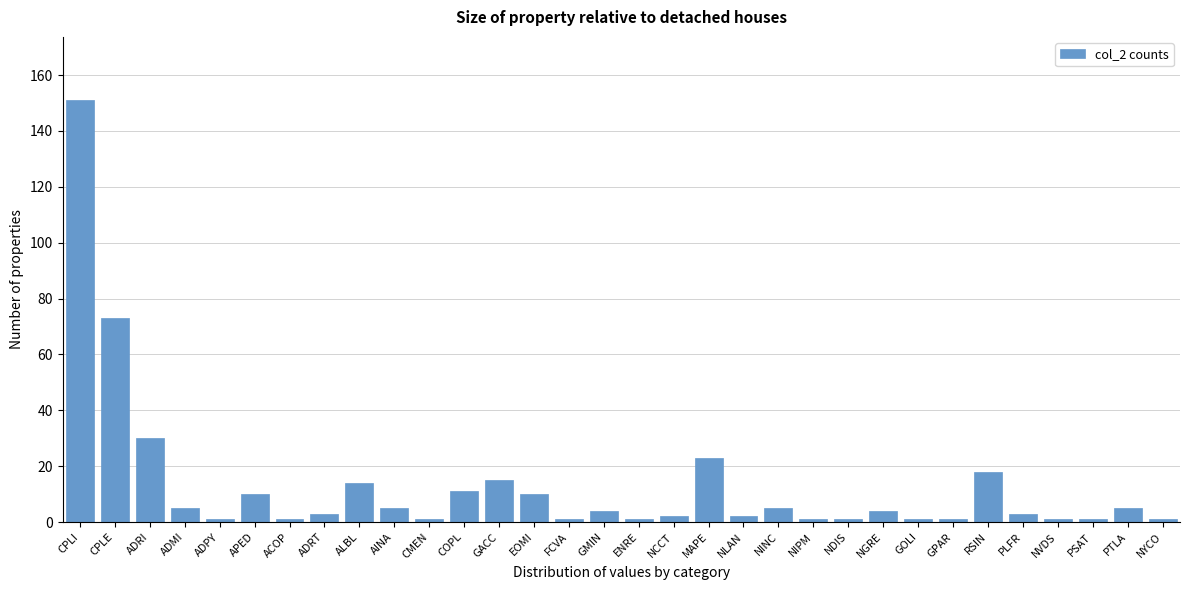

The chart shows a value of 38 at CPLE. True or false?

False